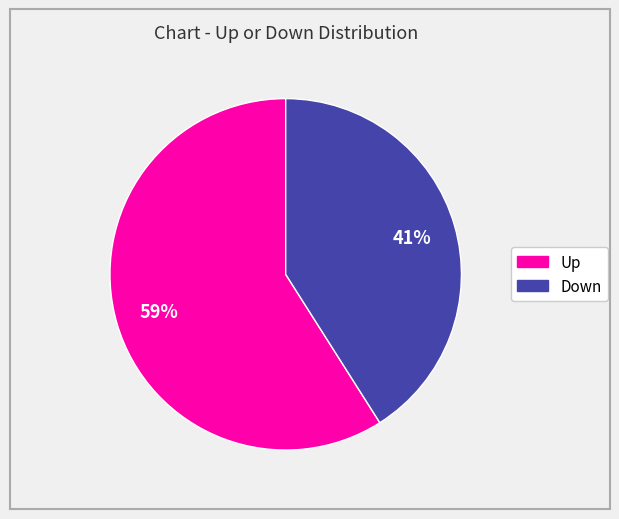

To the nearest percent, what is the difference between the largest and smallest slice percentages?

18%